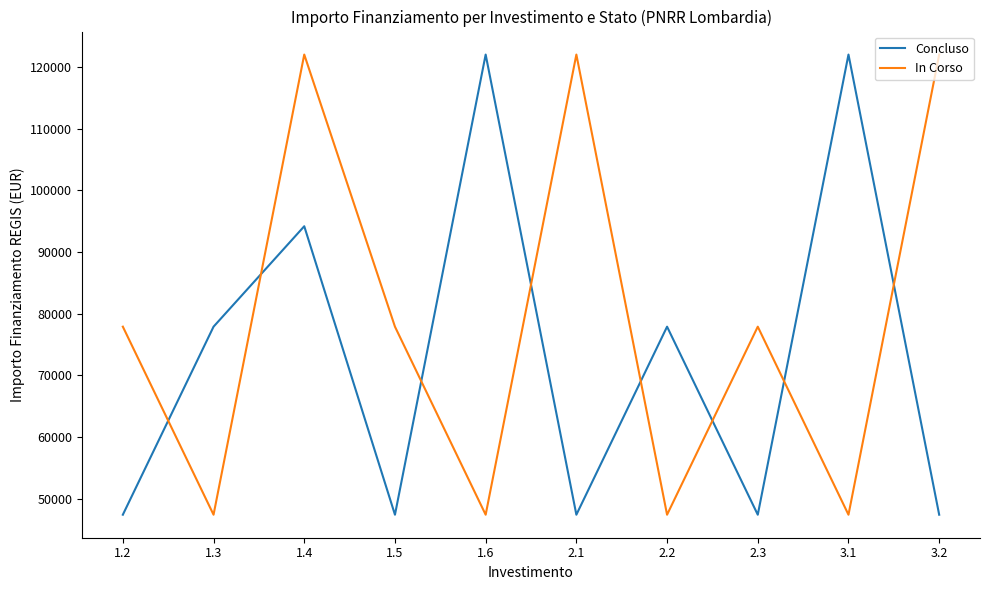

True or false: Concluso and In Corso intersect in this chart.

True